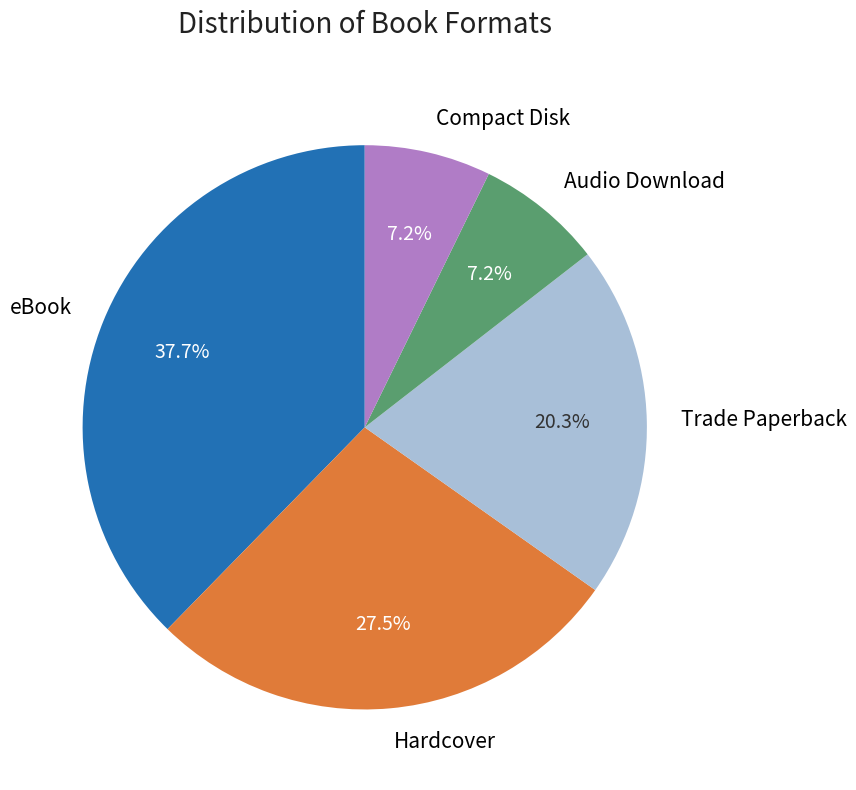

To the nearest percent, what is the difference between the Compact Disk and Hardcover slice percentages?

20%